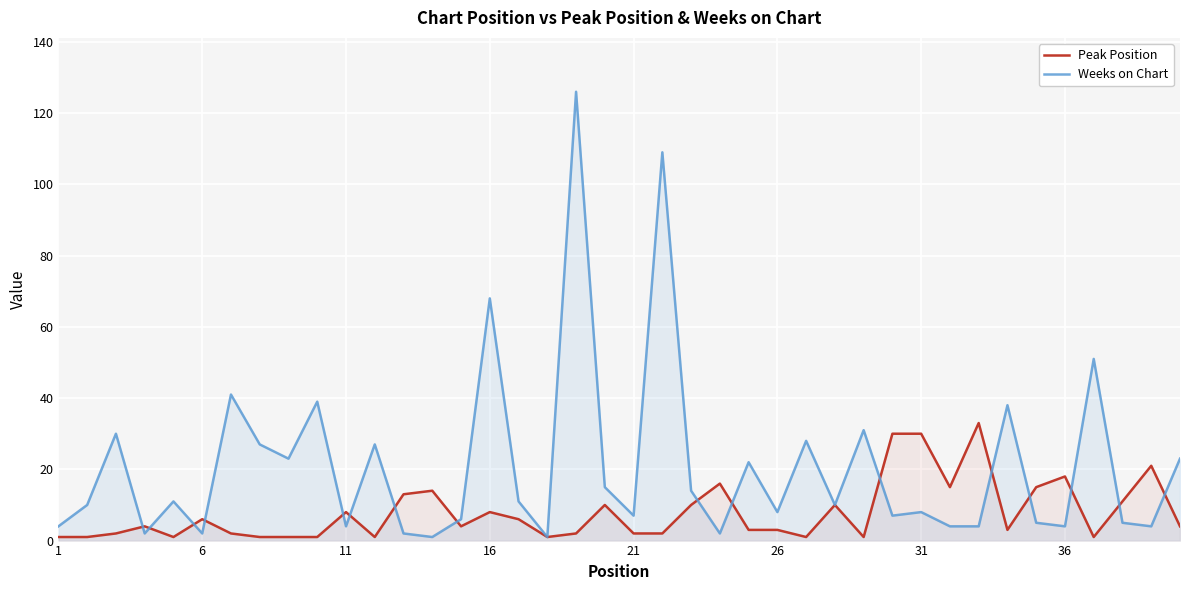

Rank the series by their maximum value, from lowest to highest.

Peak Position, Weeks on Chart